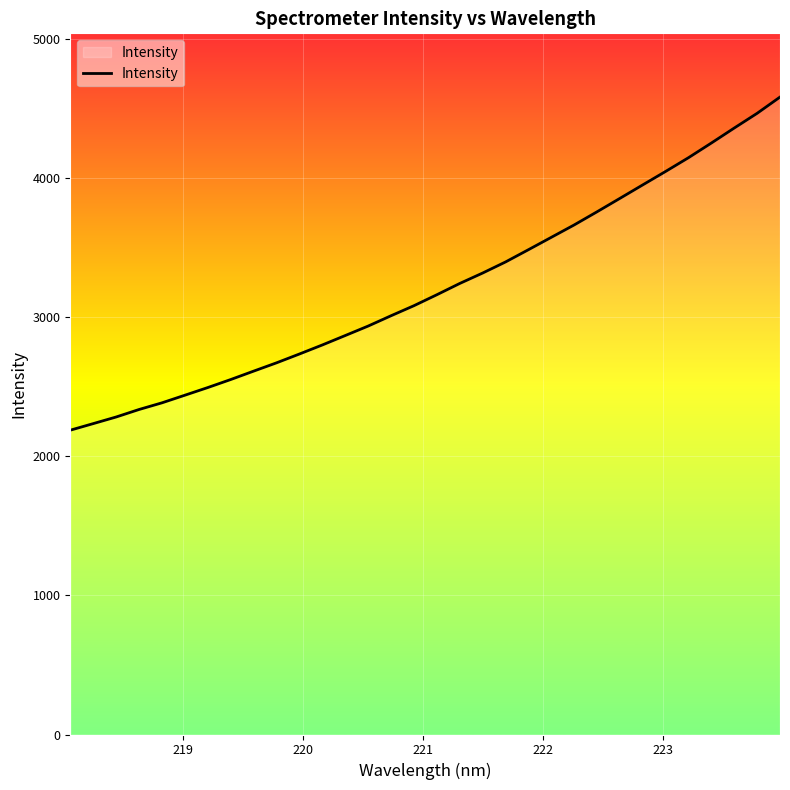

What is the minimum value shown in the chart?

2186.5